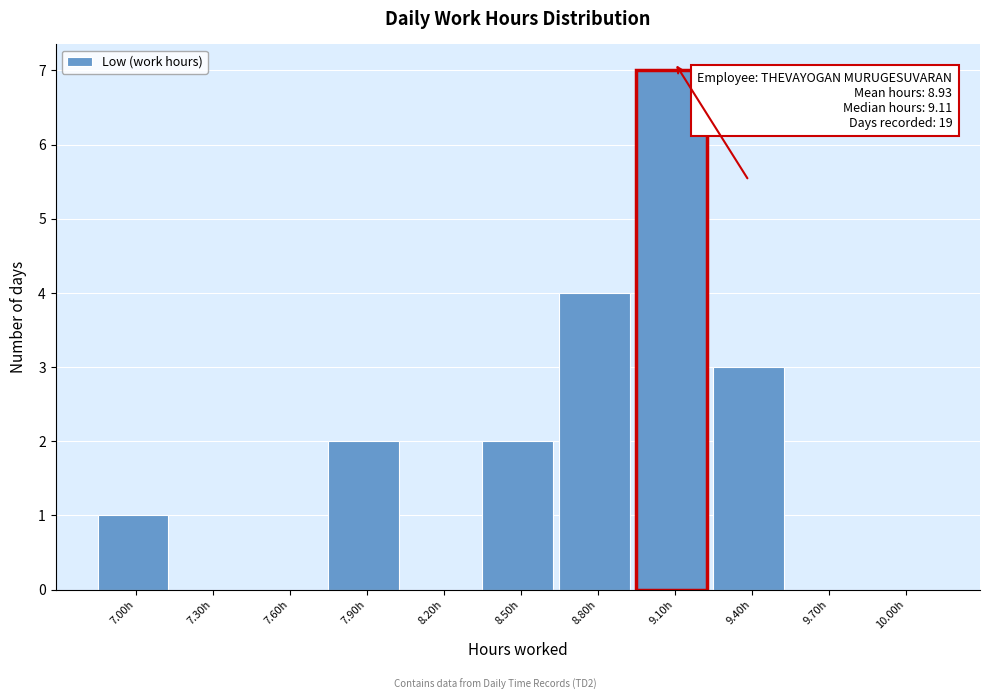

Reading right to left, what are all the values shown in this chart?

10.00h=0	9.70h=0	9.40h=3	9.10h=7	8.80h=4	8.50h=2	8.20h=0	7.90h=2	7.60h=0	7.30h=0	7.00h=1